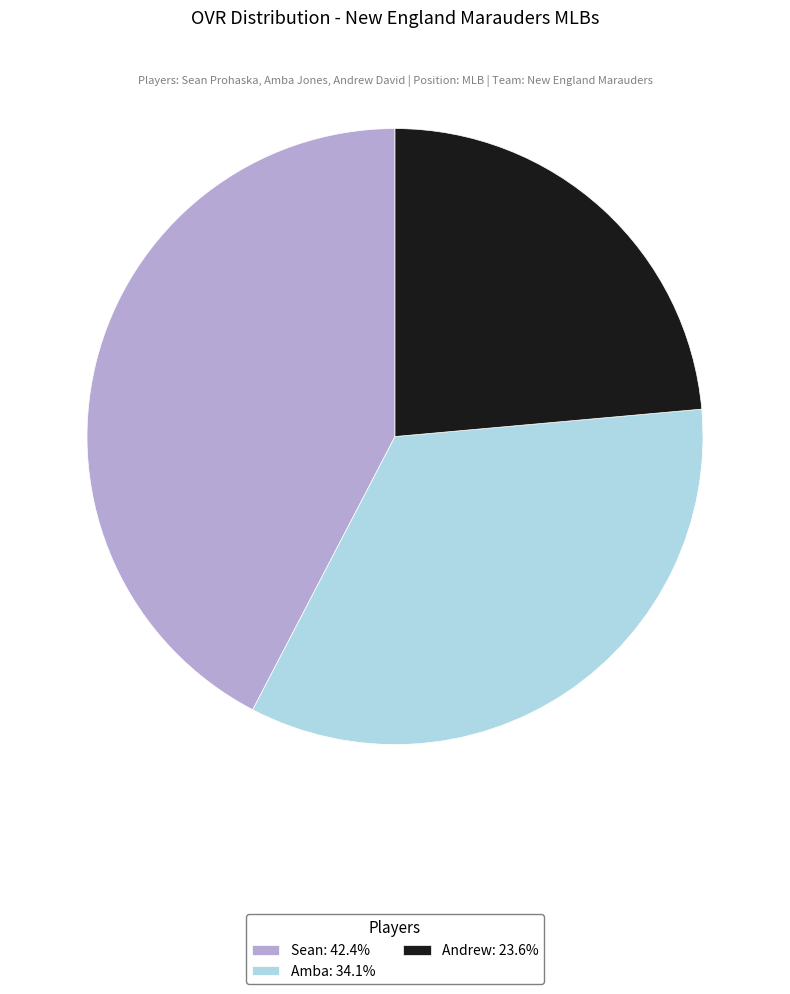

What is the ratio of the value at Sean: 42.4% to the value at Amba: 34.1%?

1.2